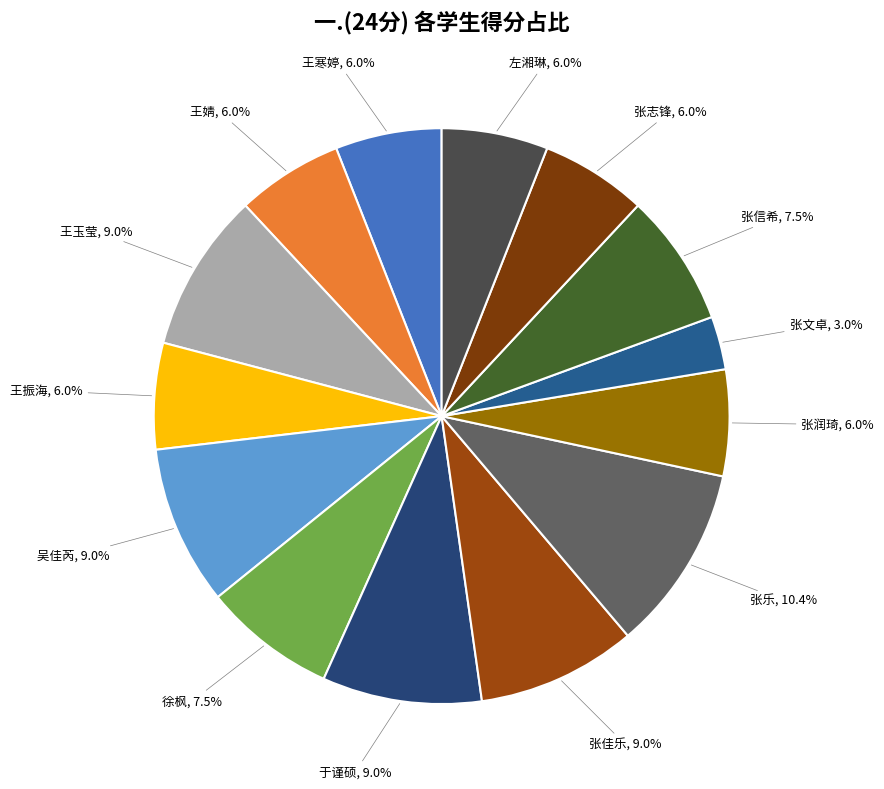

To the nearest percent, what is the difference between the largest and smallest slice percentages?

7%